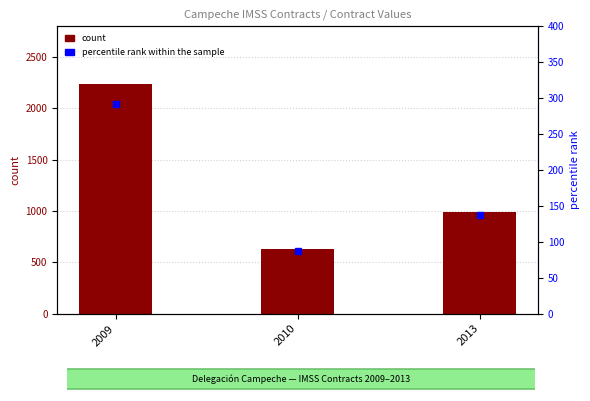

What are all the series names shown in the legend?

count, percentile rank within the sample